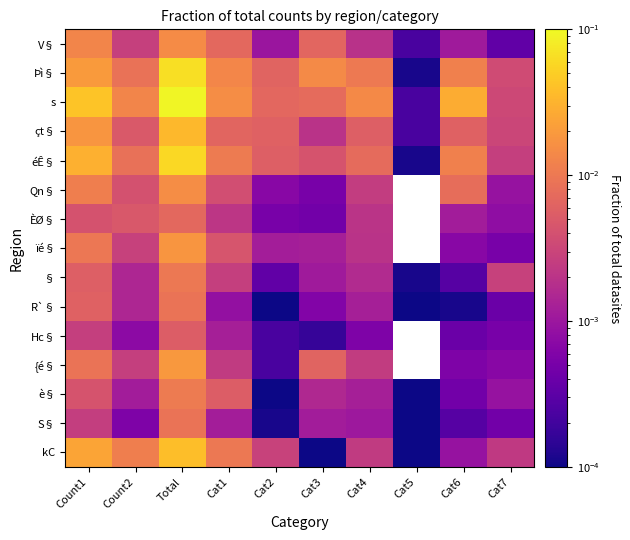

The è§ series shows 0.0 at Cat5. True or false?

True